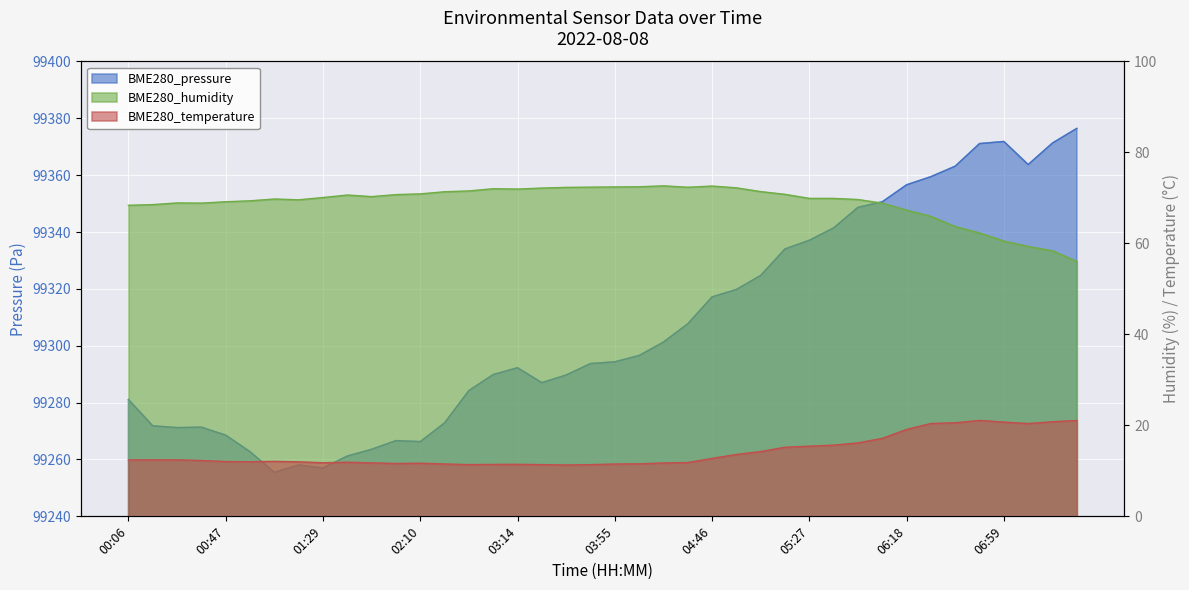

Reading right to left, extract all data points from this chart.

BME280_pressure: 99376.4	99371.3	99363.7	99371.8	99371.1	99363.2	99359.5	99356.6	99350.6	99348.7	99341.4	99337.1	99334.1	99324.7	99319.8	99317.2	99307.7	99301.3	99296.6	99294.3	99293.7	99289.7	99287.0	99292.3	99289.9	99284.2	99272.9	99266.3	99266.6	99263.6	99261.2	99257.0	99258.1	99255.5	99262.7	99268.6	99271.4	99271.2	99271.8	99281.1
BME280_humidity: 56.0	58.4	59.3	60.5	62.3	63.7	66.0	67.3	68.8	69.7	69.9	69.9	70.8	71.4	72.2	72.6	72.3	72.7	72.5	72.4	72.4	72.3	72.2	72.0	72.0	71.5	71.4	70.9	70.7	70.3	70.6	70.1	69.6	69.8	69.4	69.2	68.9	68.9	68.5	68.4
BME280_temperature: 21.1	20.8	20.4	20.7	21.1	20.6	20.4	19.1	17.1	16.1	15.7	15.4	15.2	14.2	13.6	12.7	11.8	11.7	11.6	11.5	11.4	11.3	11.4	11.4	11.4	11.4	11.5	11.7	11.6	11.8	11.9	11.8	12.0	12.1	12.0	12.1	12.3	12.4	12.4	12.4